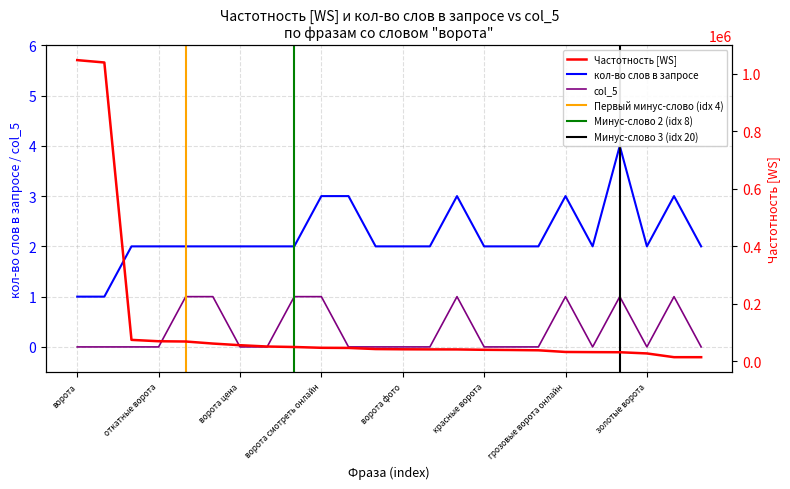

How many data points in col_5 are above 0?

8